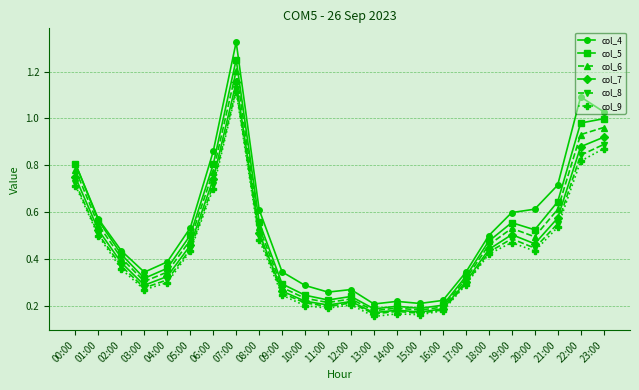

At which category is the sum across all series the highest?

07:00